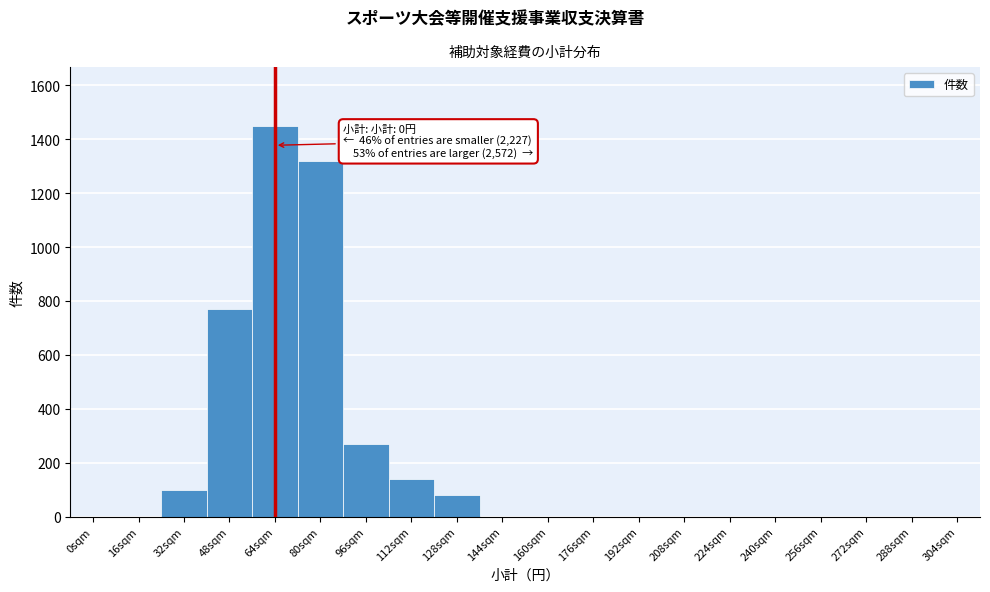

Reading left to right, extract all data points from this chart.

0sqm=0	16sqm=0	32sqm=100	48sqm=770	64sqm=1450	80sqm=1320	96sqm=270	112sqm=140	128sqm=80	144sqm=0	160sqm=0	176sqm=0	192sqm=0	208sqm=0	224sqm=0	240sqm=0	256sqm=0	272sqm=0	288sqm=0	304sqm=0